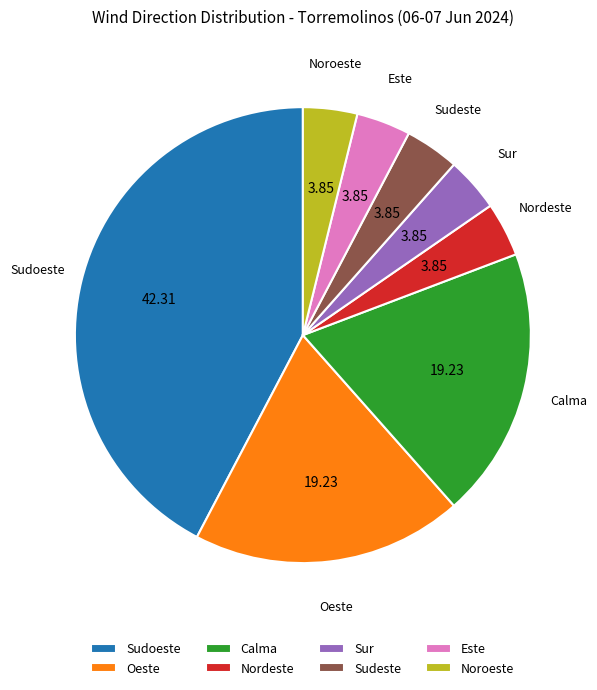

Does Sudoeste account for over 50% of the chart?

No